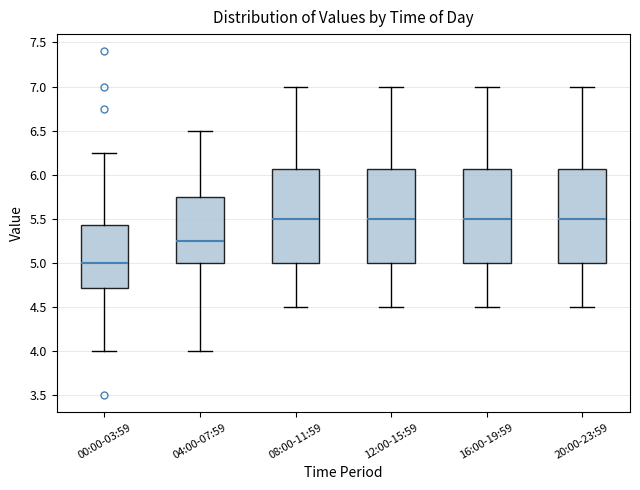

Reading left to right, read every box against the y-axis: the position of its median line, the range the box covers, and the ends of its whiskers. The values are not printed on the chart, so give them approximately, as read against the axis.

00:00-03:59: median 5.00, box 4.70 to 5.45, whiskers 4.00 to 6.25
04:00-07:59: median 5.25, box 5.00 to 5.75, whiskers 4.00 to 6.50
08:00-11:59: median 5.50, box 5.00 to 6.05, whiskers 4.50 to 7.00
12:00-15:59: median 5.50, box 5.00 to 6.05, whiskers 4.50 to 7.00
16:00-19:59: median 5.50, box 5.00 to 6.05, whiskers 4.50 to 7.00
20:00-23:59: median 5.50, box 5.00 to 6.05, whiskers 4.50 to 7.00